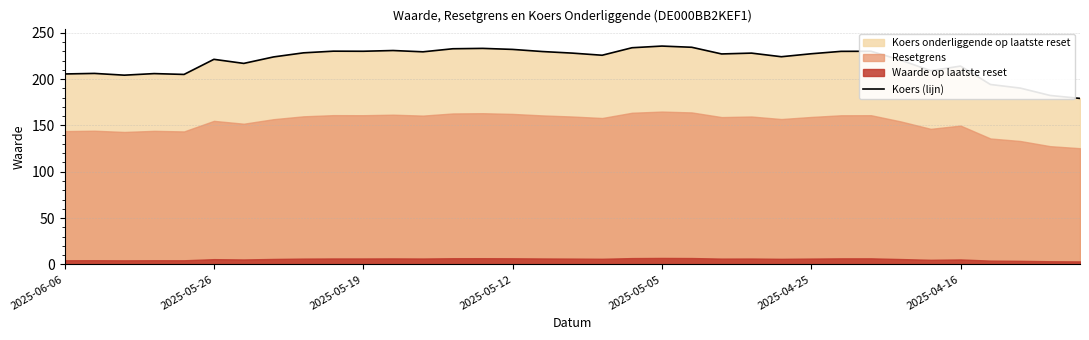

What is the maximum value for Koers (lijn)?

235.6